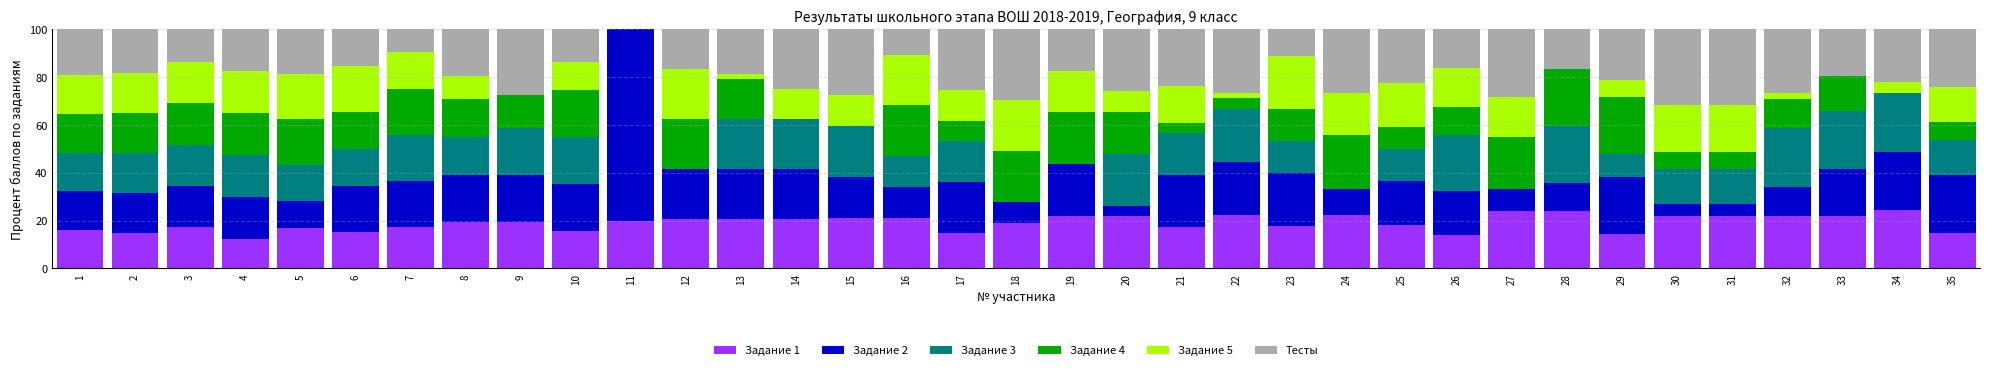

What is the total value across all series at 3?

100.0